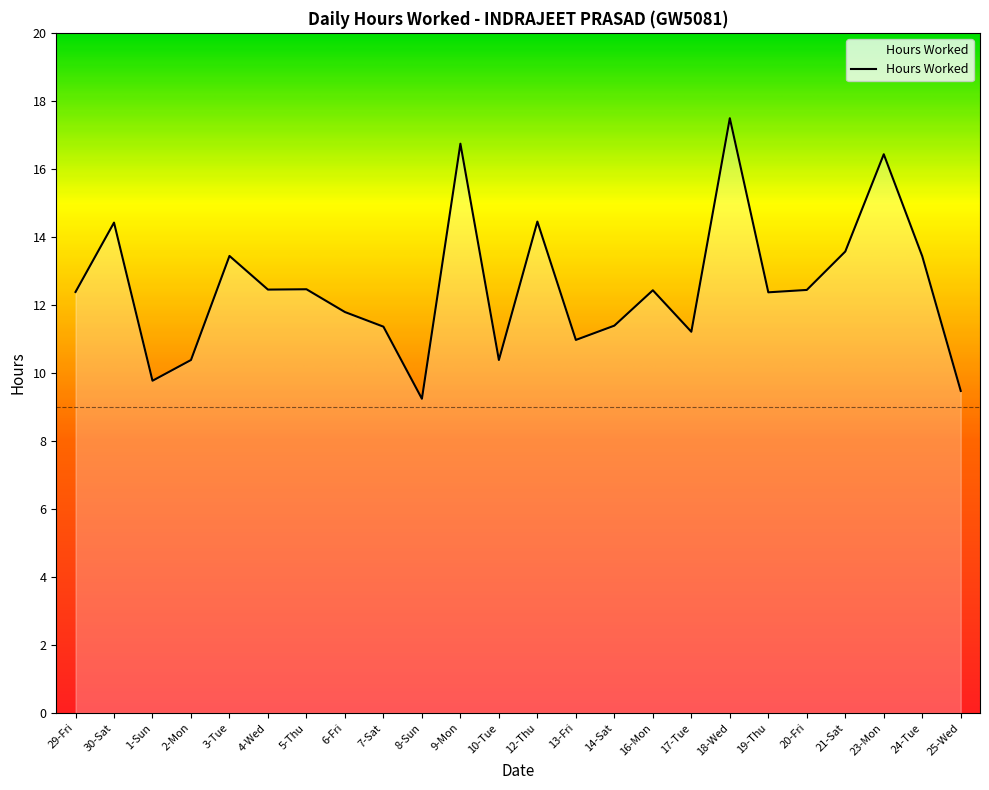

How many interior local peaks (higher than both neighbors) does the data have?

8